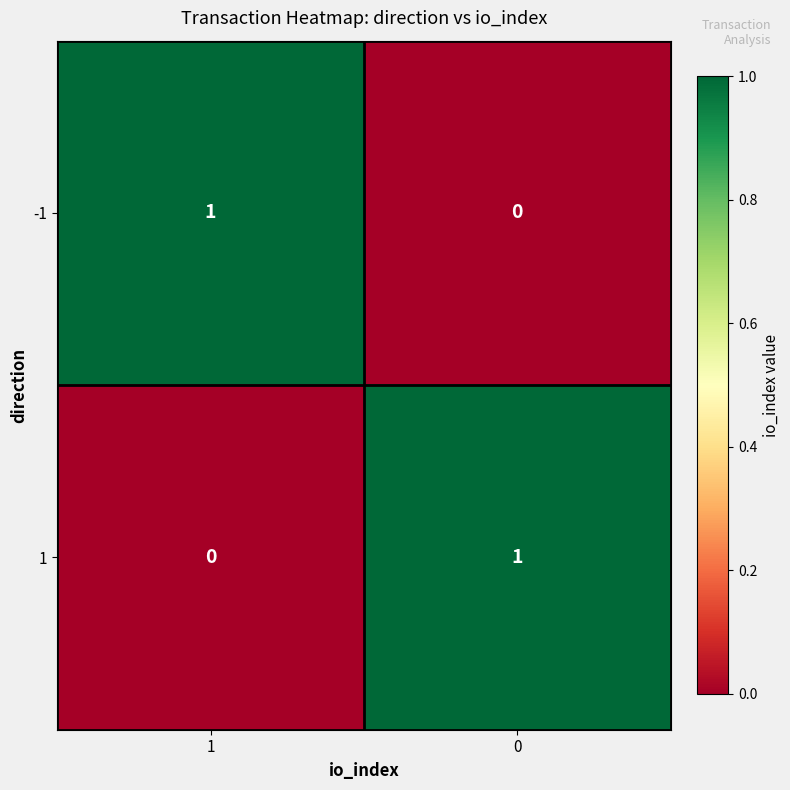

Reading right to left, transcribe all the data shown in this chart.

-1: 0=0	1=1
1: 0=1	1=0